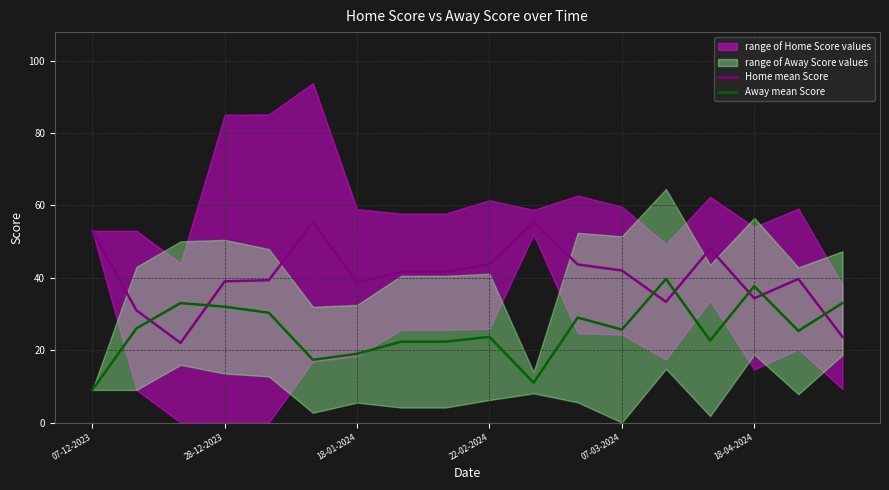

How many data points in Home mean Score are less than 41?

9